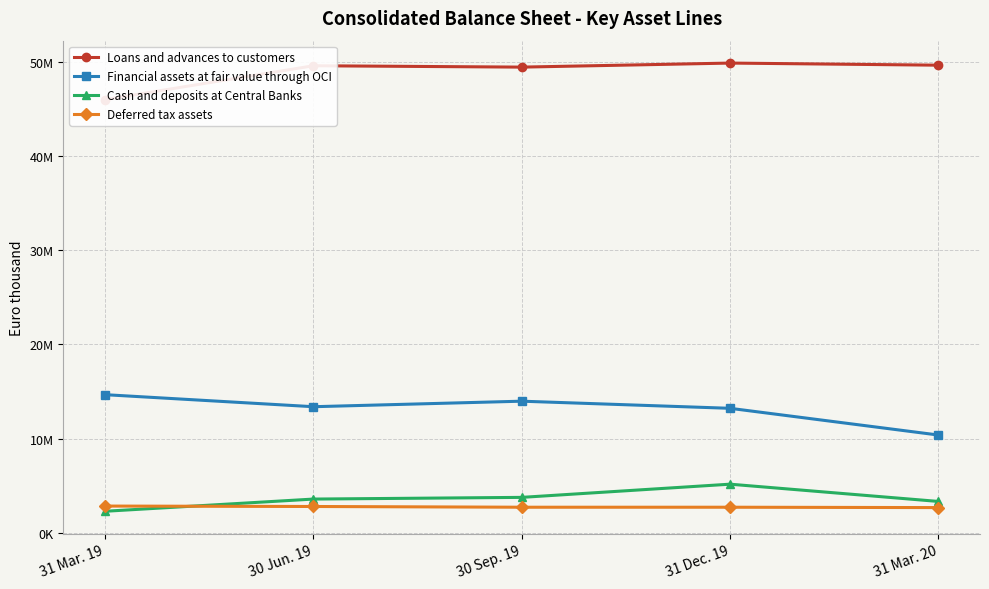

What is the difference between the second highest and second lowest values in the Loans and advances to customers series?

205219